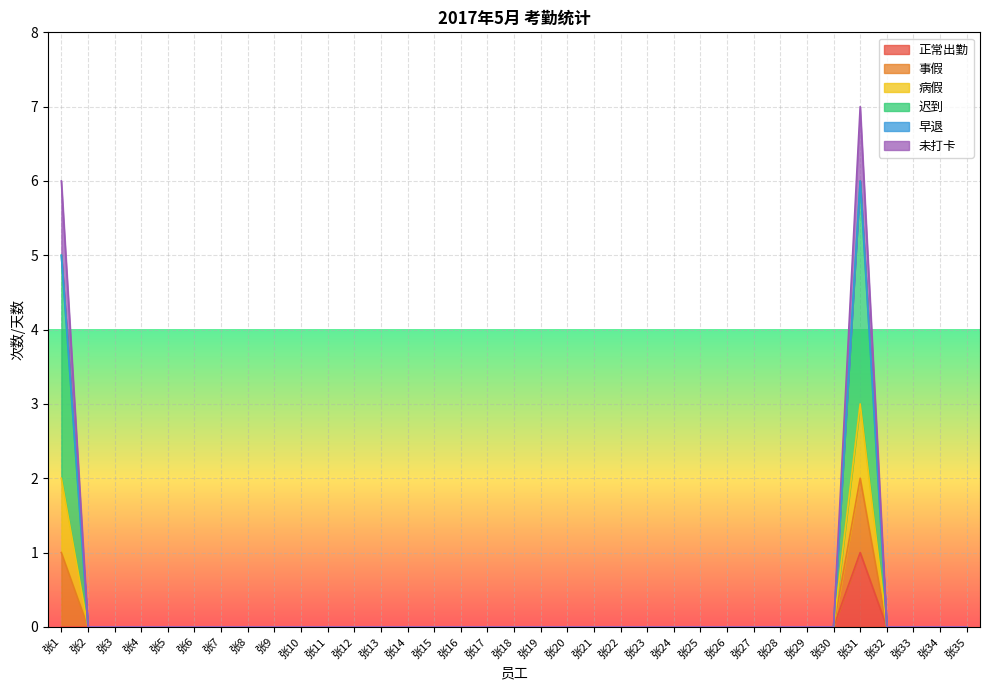

Does the chart display data point markers on the line(s)?

No